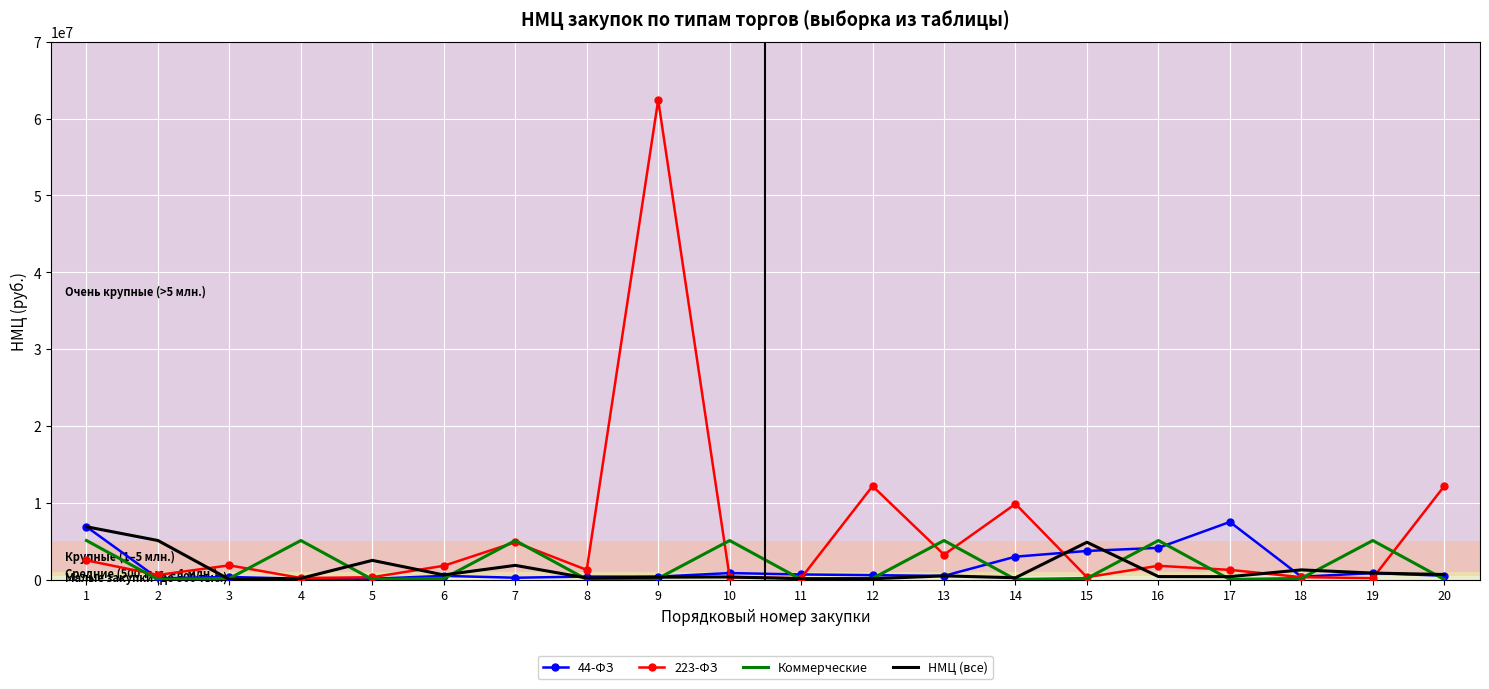

The value of 223-ФЗ at 12 is 12168000.0. True or false?

True